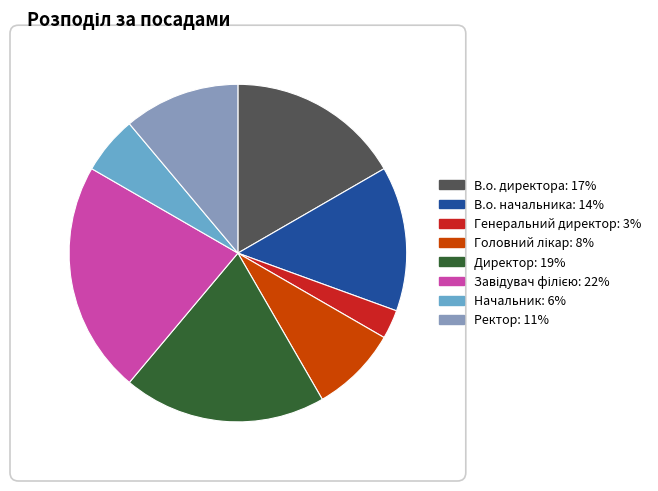

Is Ректор the majority of the pie?

No